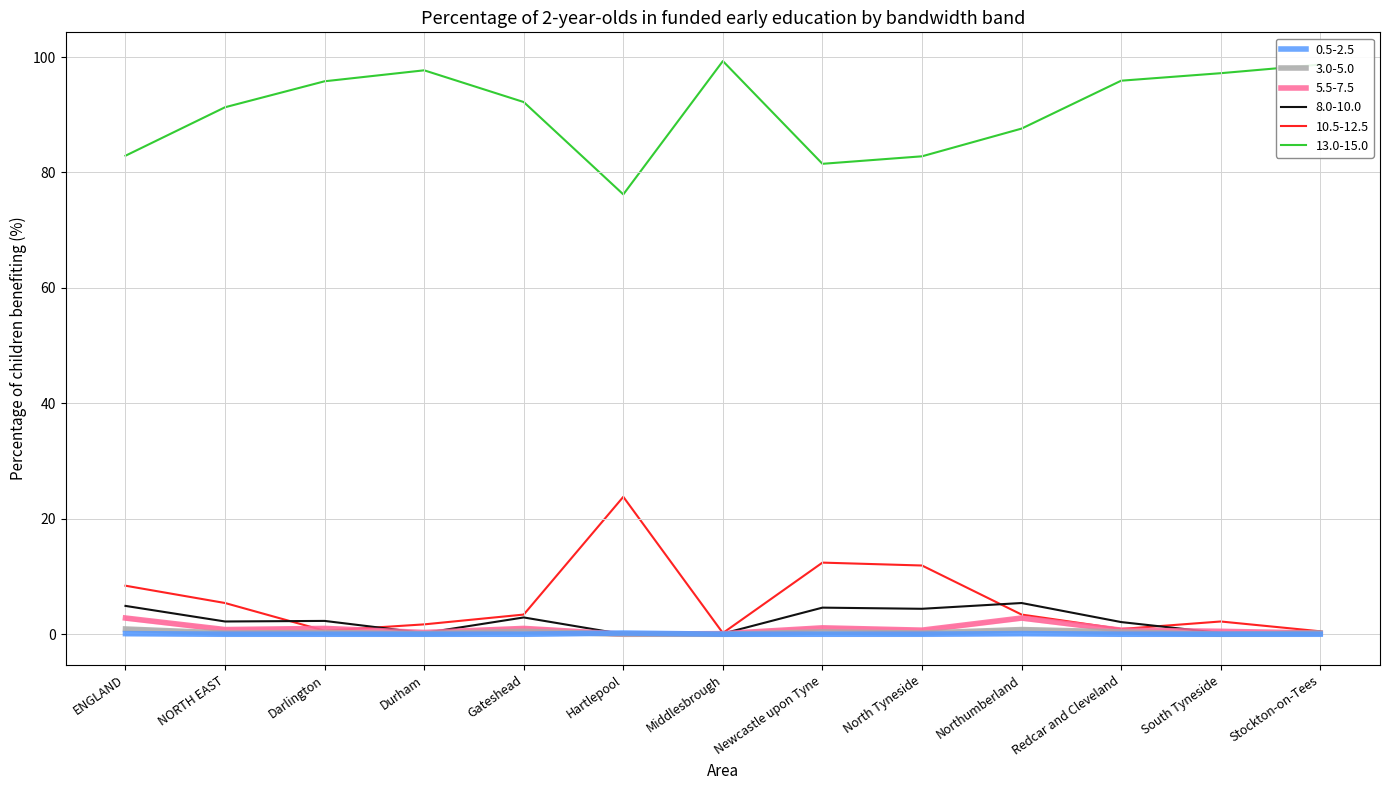

List the series in order of their peak value, lowest first.

0.5-2.5, 3.0-5.0, 5.5-7.5, 8.0-10.0, 10.5-12.5, 13.0-15.0